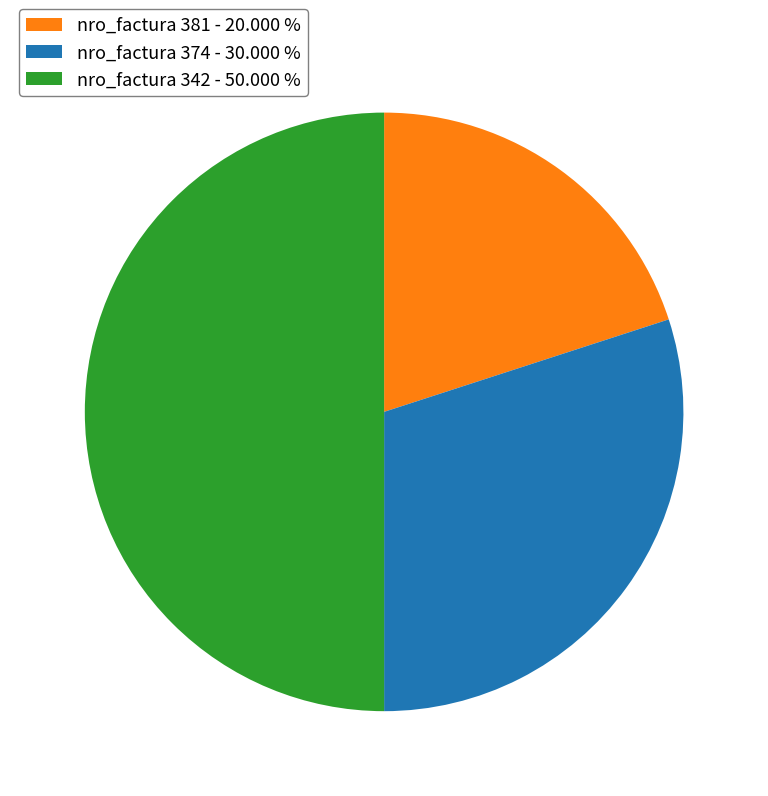

Does nro_factura 381 - 20.000 % represent more than half of the total?

No